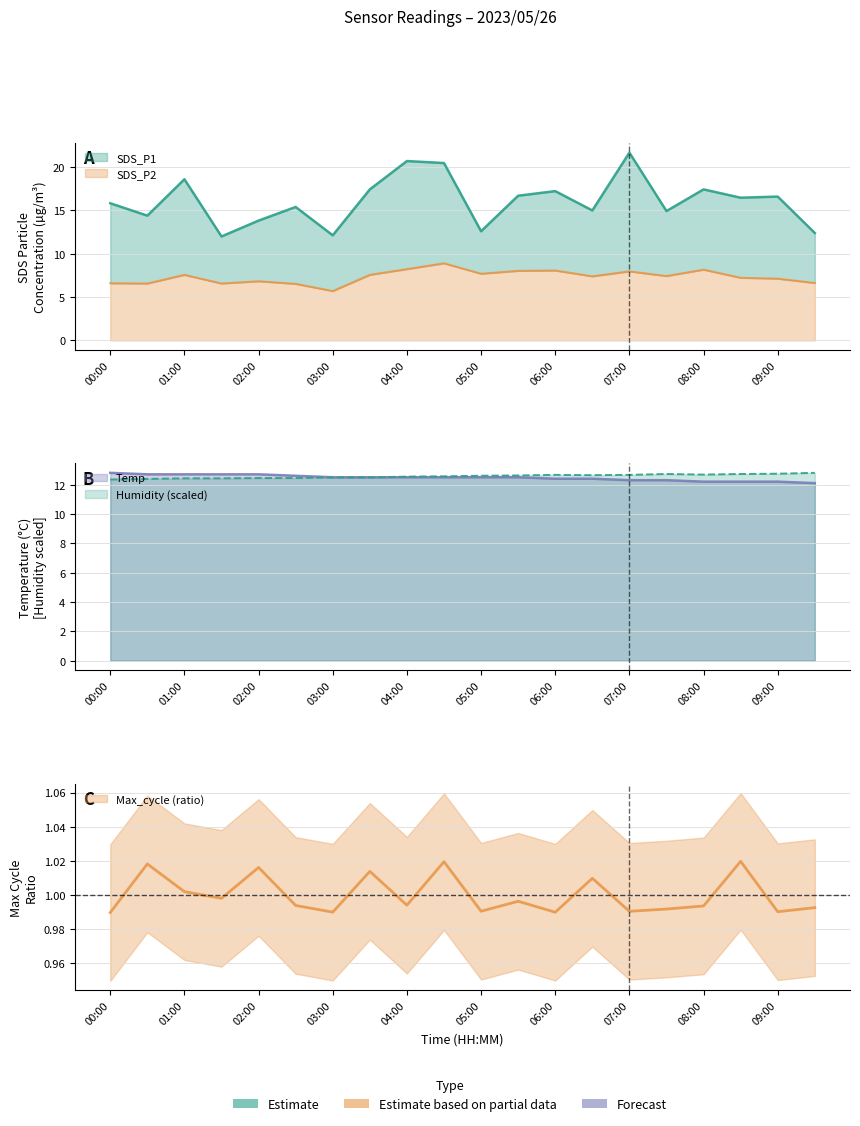

Which series has the widest spread of values?

SDS_P1